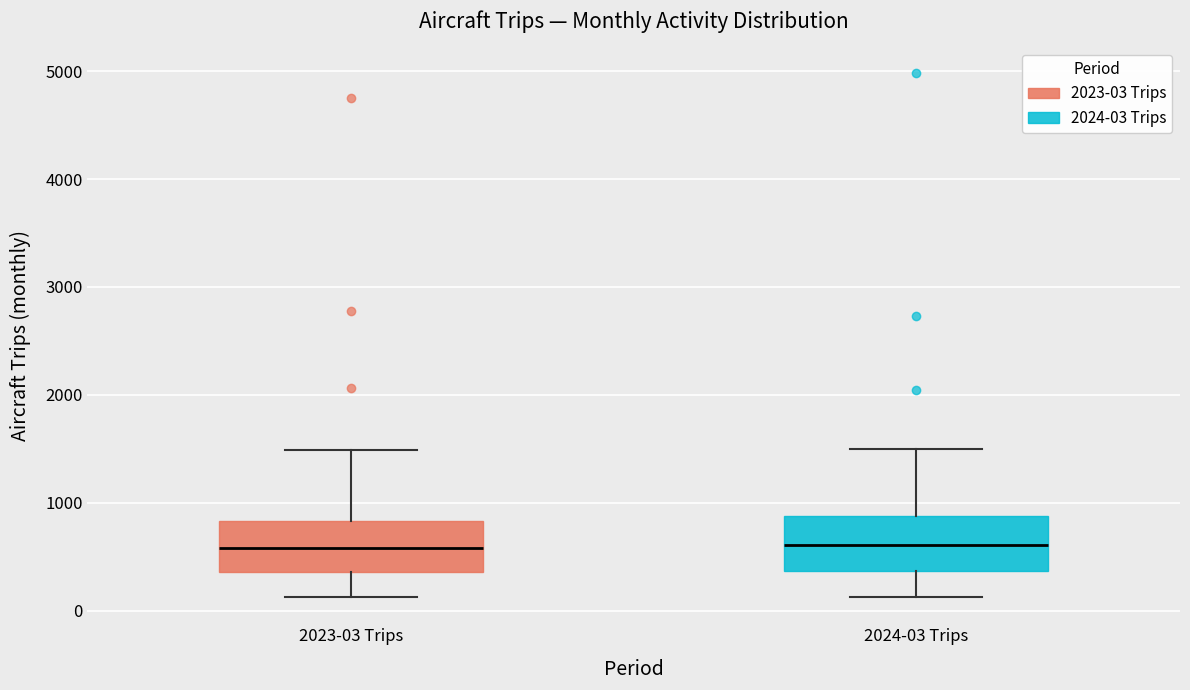

Reading left to right, transcribe this box plot: for each box, give where its median line is, the range the box spans, and where its two whiskers end, as read against the y-axis. The values are not printed on the chart, so give them approximately, as read against the axis.

2023-03 Trips: median 600, box 400 to 800, whiskers 100 to 1500
2024-03 Trips: median 600, box 400 to 900, whiskers 100 to 1500